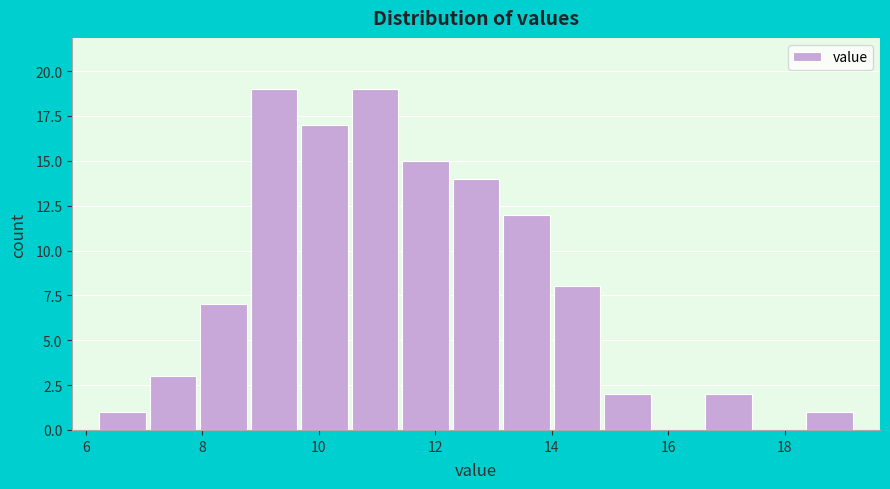

Reading left to right, list every bar in this chart as the range it spans on the x-axis followed by its height. Neither the bar edges nor the heights are printed on the chart, so give them approximately, as read against the axes.

6.2 to 7.0: 1
7.0 to 8.0: 3
8.0 to 8.8: 7
8.8 to 9.6: 19
9.6 to 10.6: 17
10.6 to 11.4: 19
11.4 to 12.2: 15
12.2 to 13.2: 14
13.2 to 14.0: 12
14.0 to 14.8: 8
14.8 to 15.8: 2
15.8 to 16.6: 0
16.6 to 17.4: 2
17.4 to 18.4: 0
18.4 to 19.2: 1